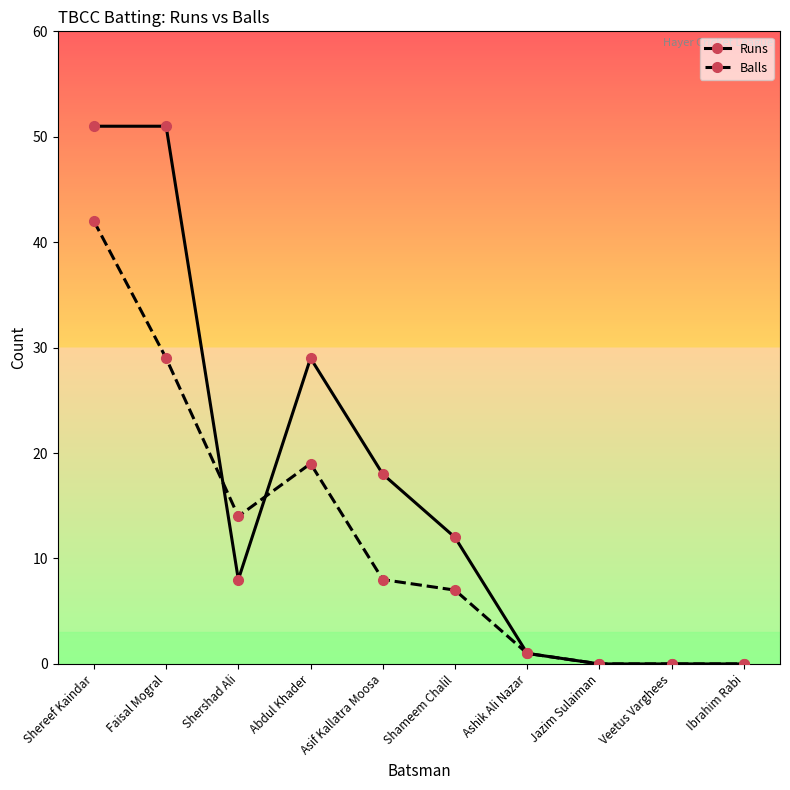

Reading left to right, what are all the values shown in this chart?

Runs: 51	51	8	29	18	12	1	0	0	0
Balls: 42	29	14	19	8	7	1	0	0	0